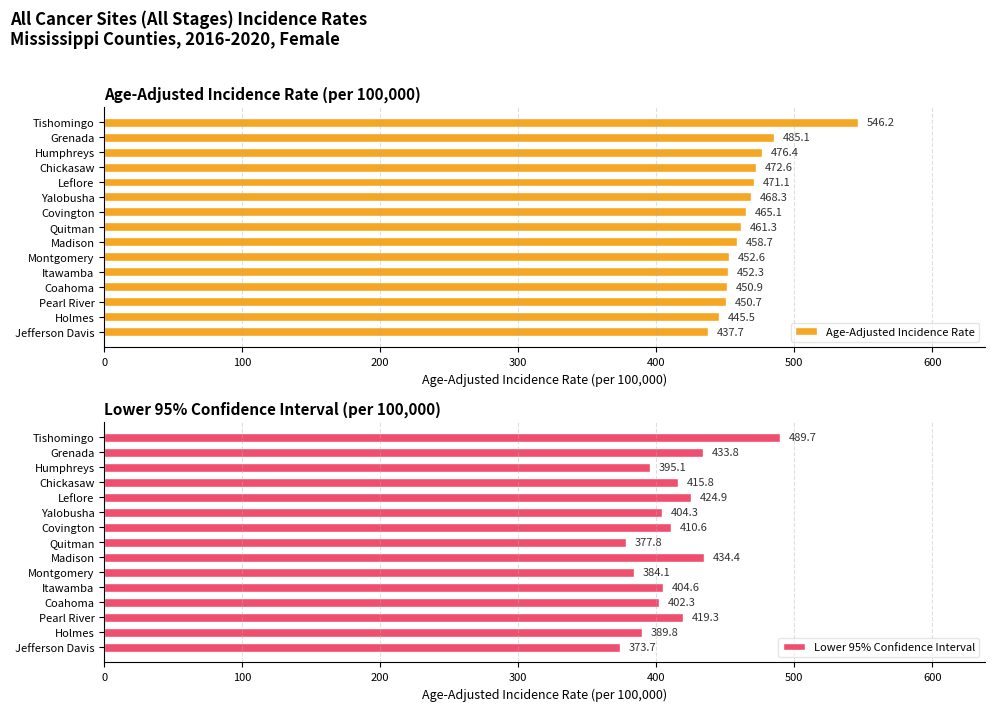

Reading left to right, transcribe all the data shown in this chart.

Age-Adjusted Incidence Rate: 546.2	485.1	476.4	472.6	471.1	468.3	465.1	461.3	458.7	452.6	452.3	450.9	450.7	445.5	437.7
Lower 95% Confidence Interval: 489.7	433.8	395.1	415.8	424.9	404.3	410.6	377.8	434.4	384.1	404.6	402.3	419.3	389.8	373.7